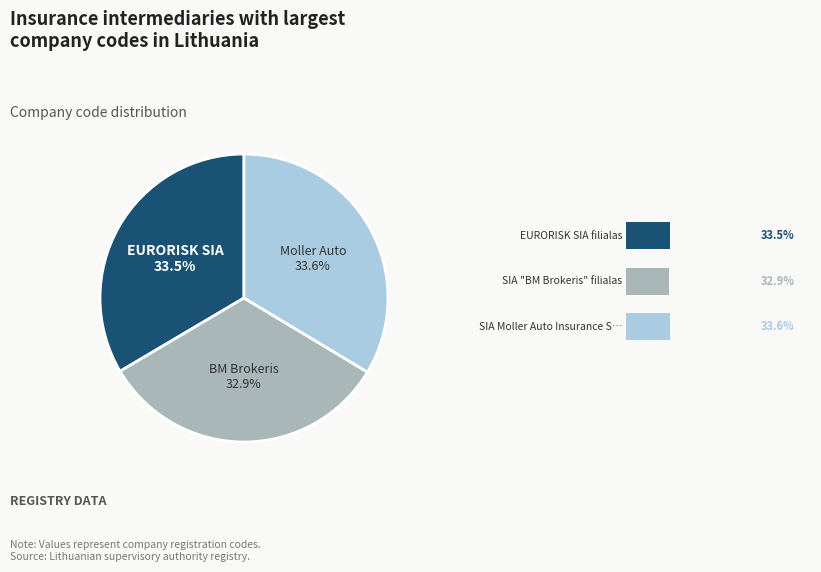

Combined, what portion of the pie is SIA "BM Brokeris" filialas and SIA Moller Auto Insurance Services?

66.5%